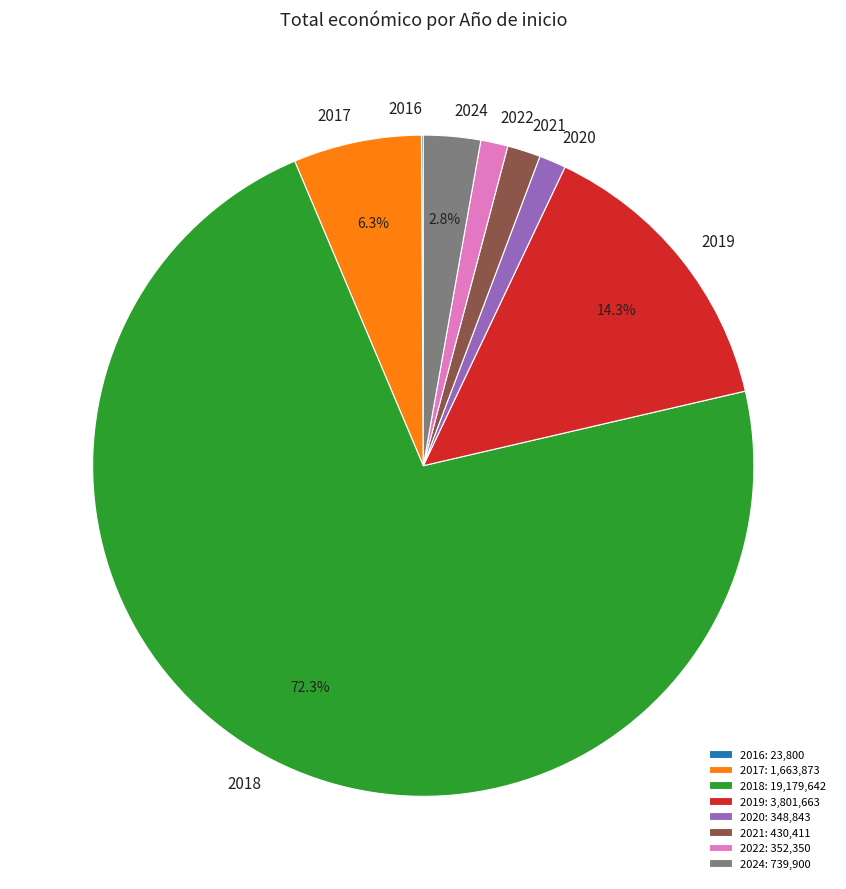

Is the sum of 2024 and 2022 greater than half?

No